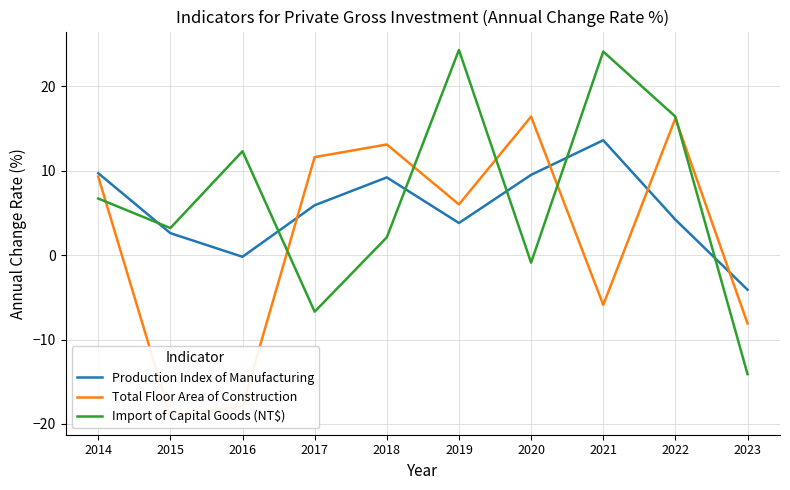

What is the difference between the maximum and minimum values in the Production Index of Manufacturing series?

17.7